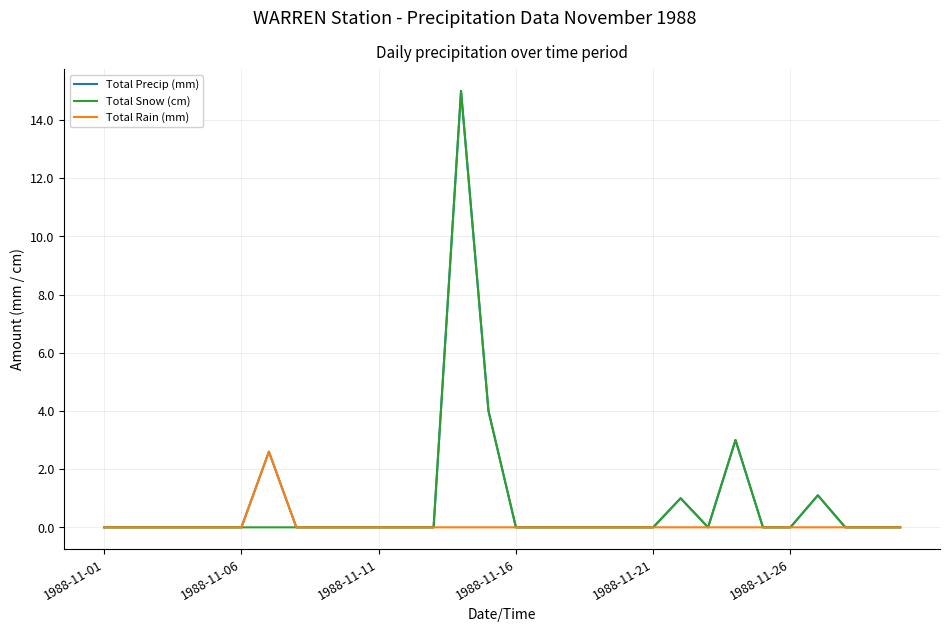

What are all the series names shown in the legend?

Total Precip (mm), Total Snow (cm), Total Rain (mm)